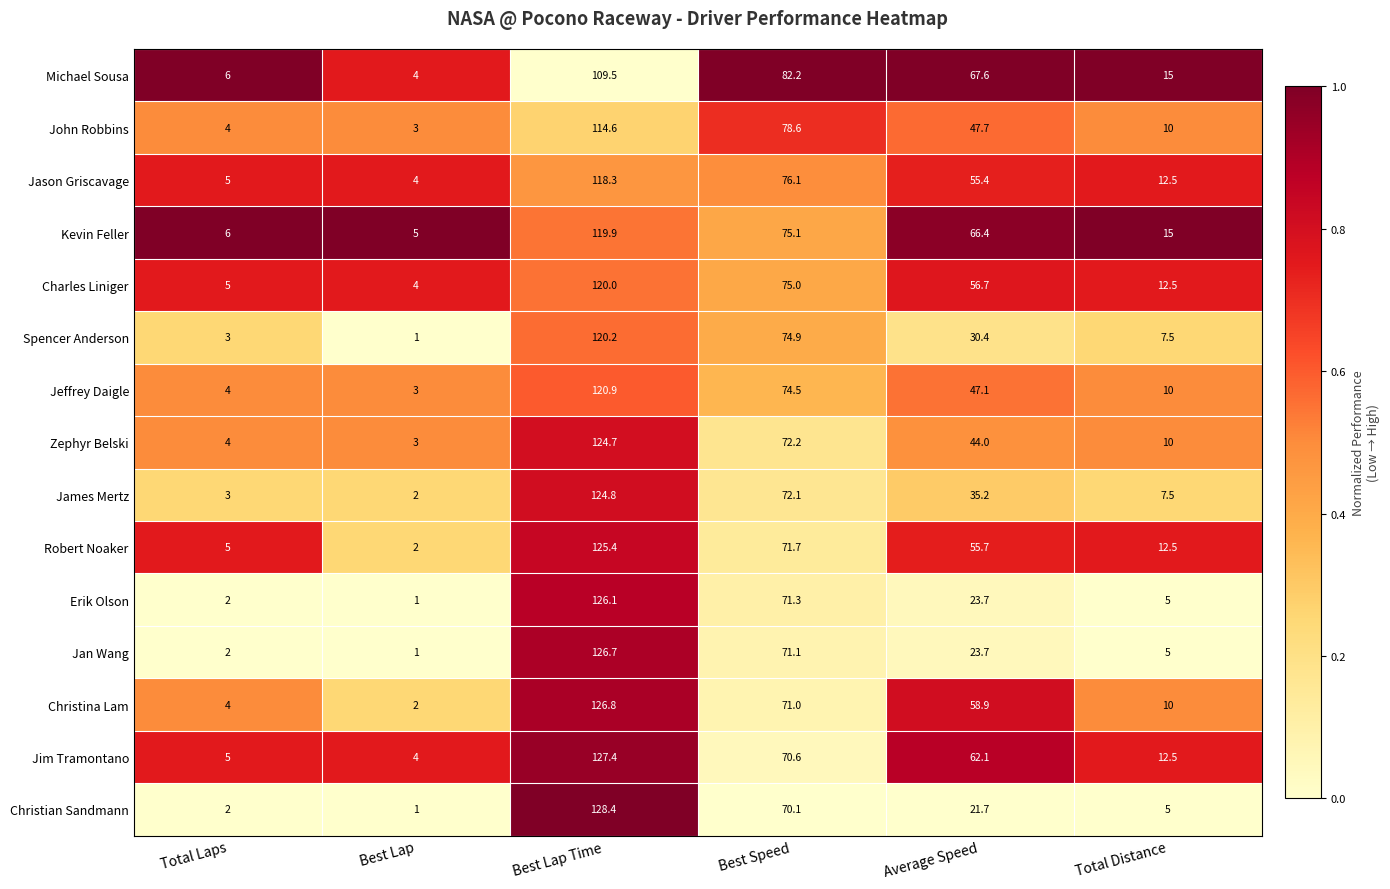

True or false: John Robbins has a value of 78.6 at Best Speed.

True